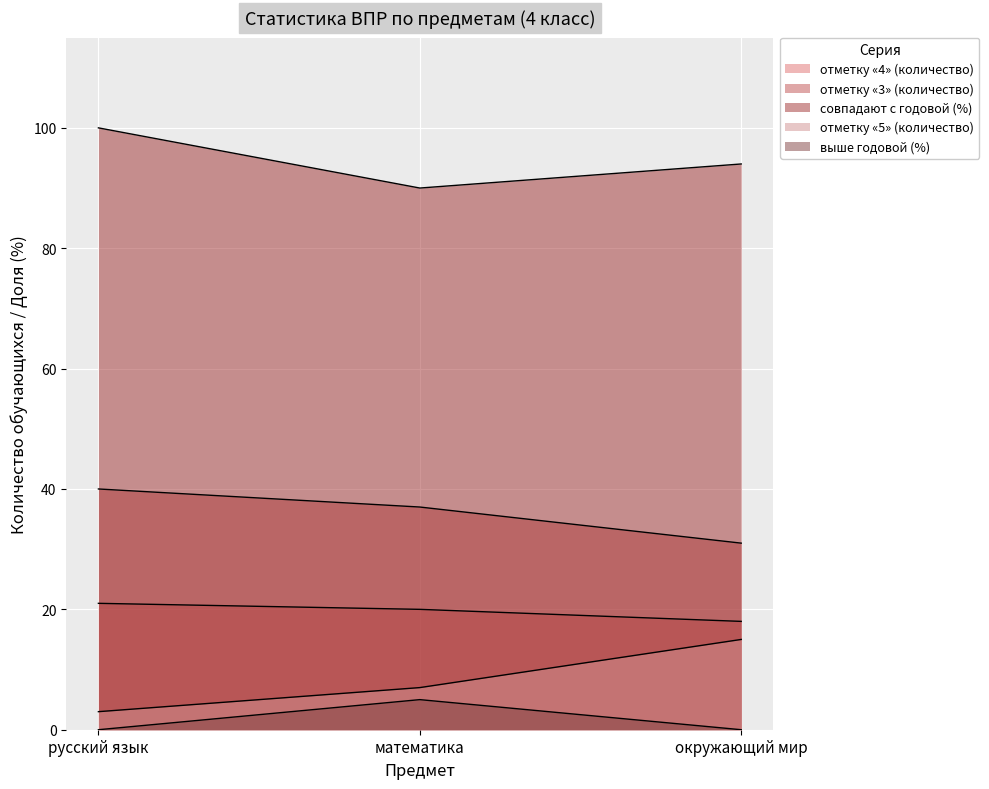

What position from the left is математика?

2